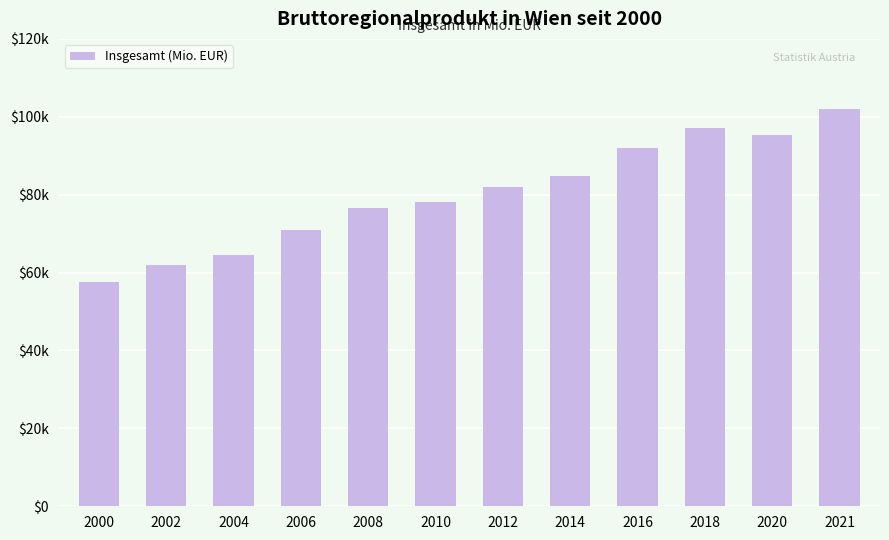

Rank the categories by value from highest to lowest.

2021, 2018, 2020, 2016, 2014, 2012, 2010, 2008, 2006, 2004, 2002, 2000